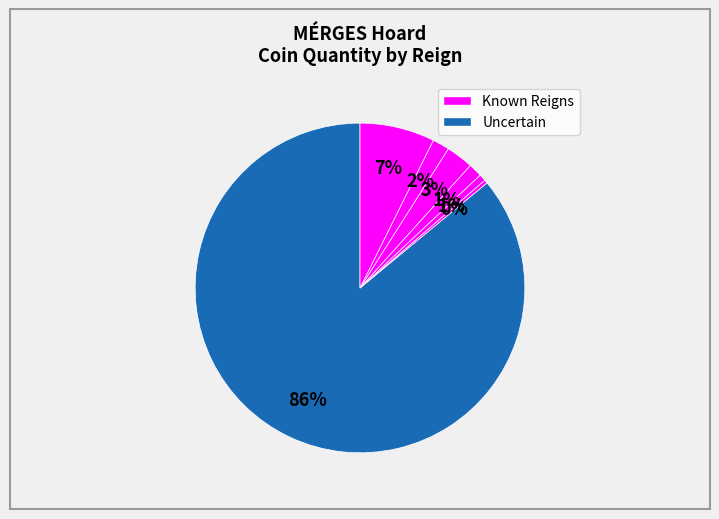

Is there a majority slice in this chart?

Yes